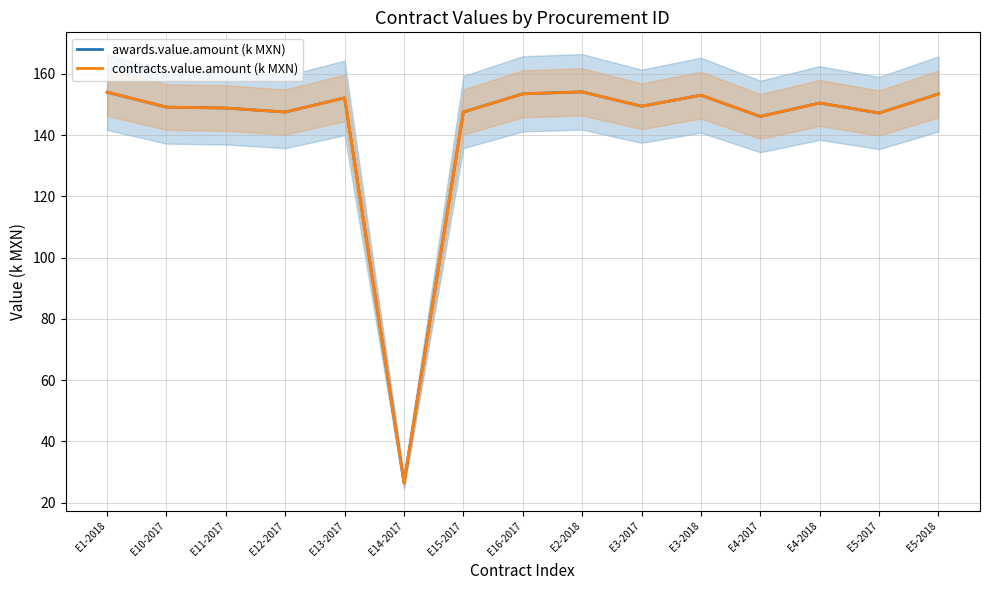

At which category is the sum across all series the highest?

E2-2018